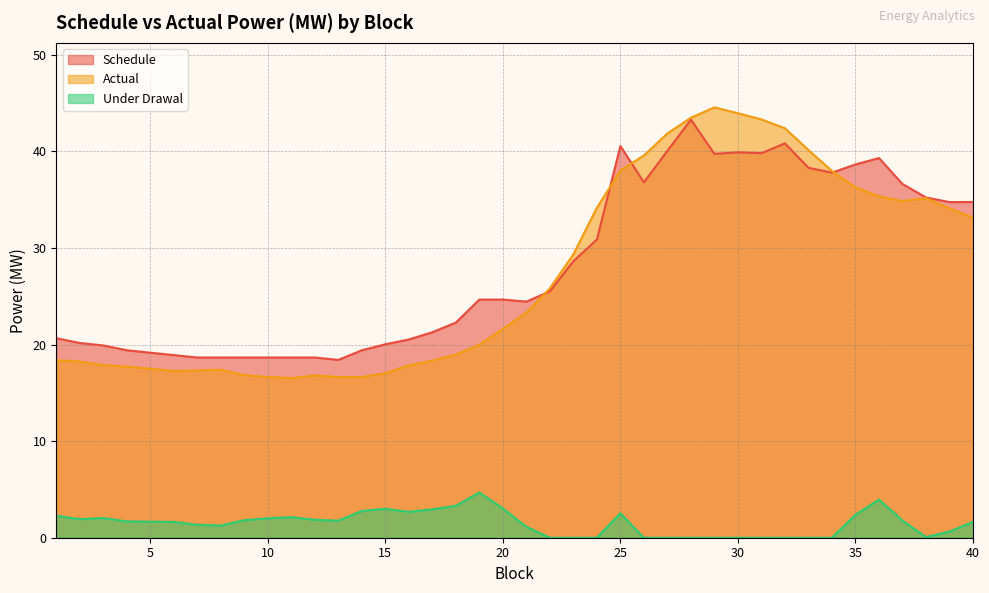

What is the sum of the Schedule values at 37 and 15?

56.7